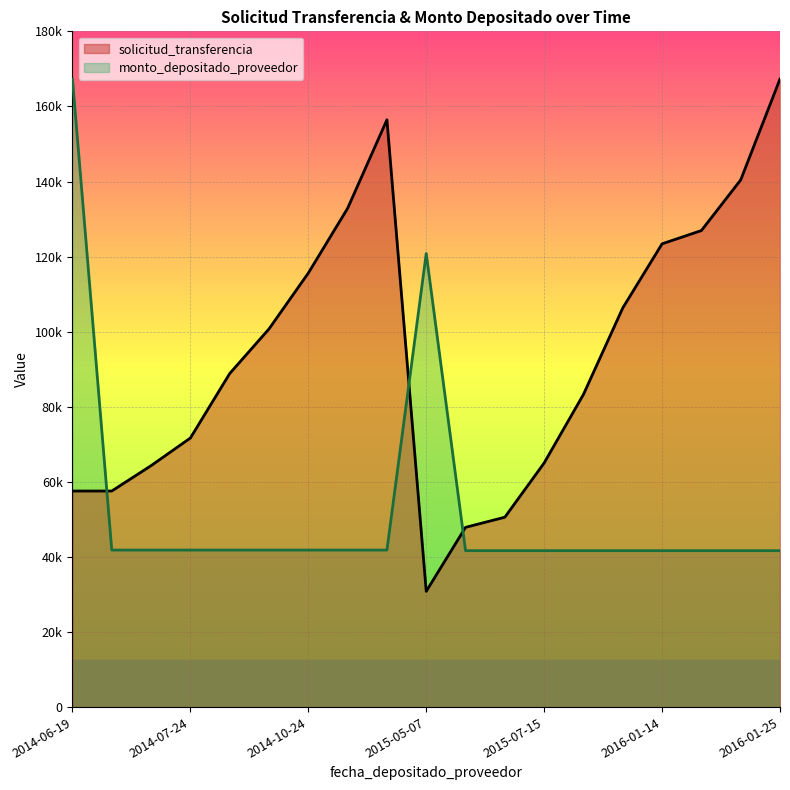

How many series are shown in this chart?

2